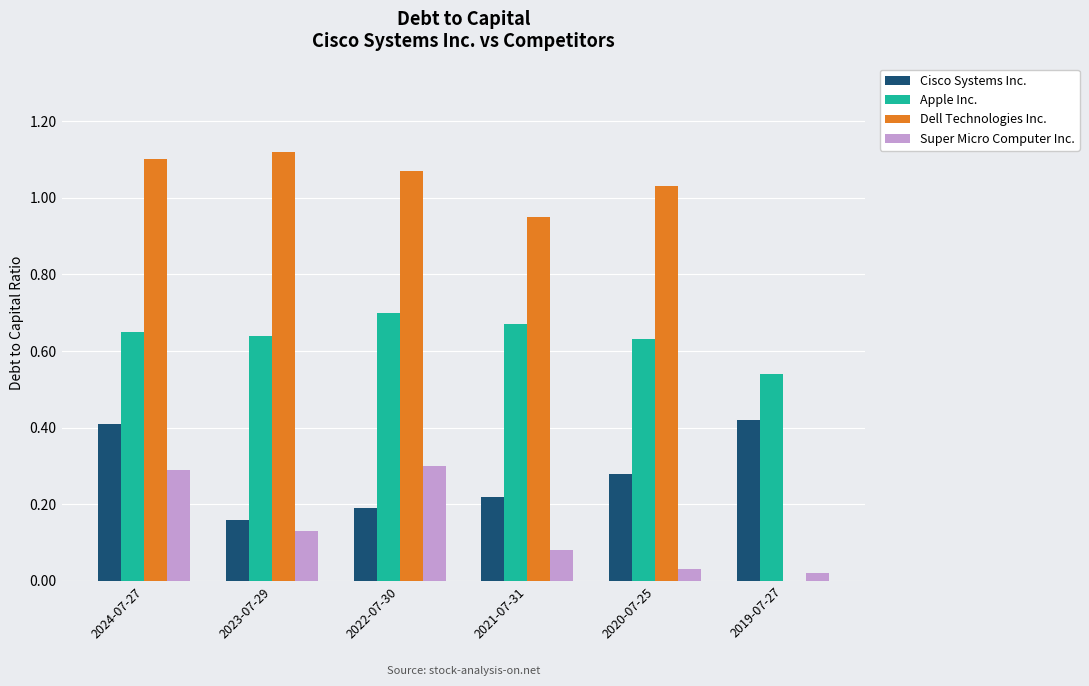

What is the total value across all series at 2023-07-29?

2.1